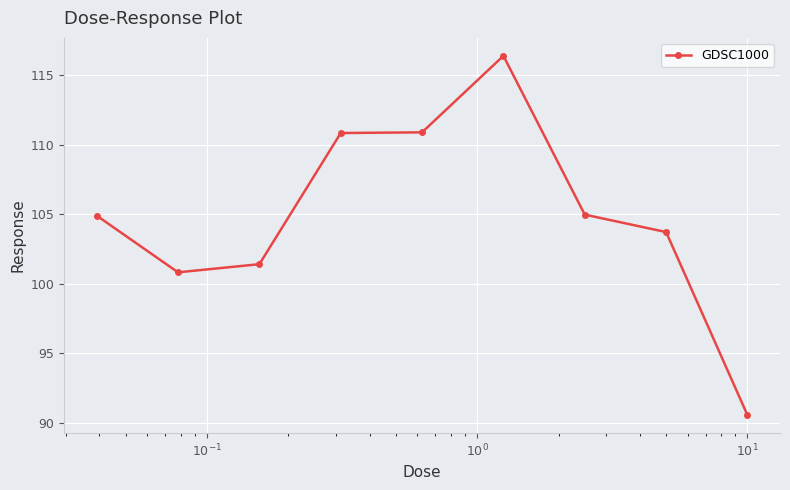

Does the chart display data point markers on the line(s)?

Yes